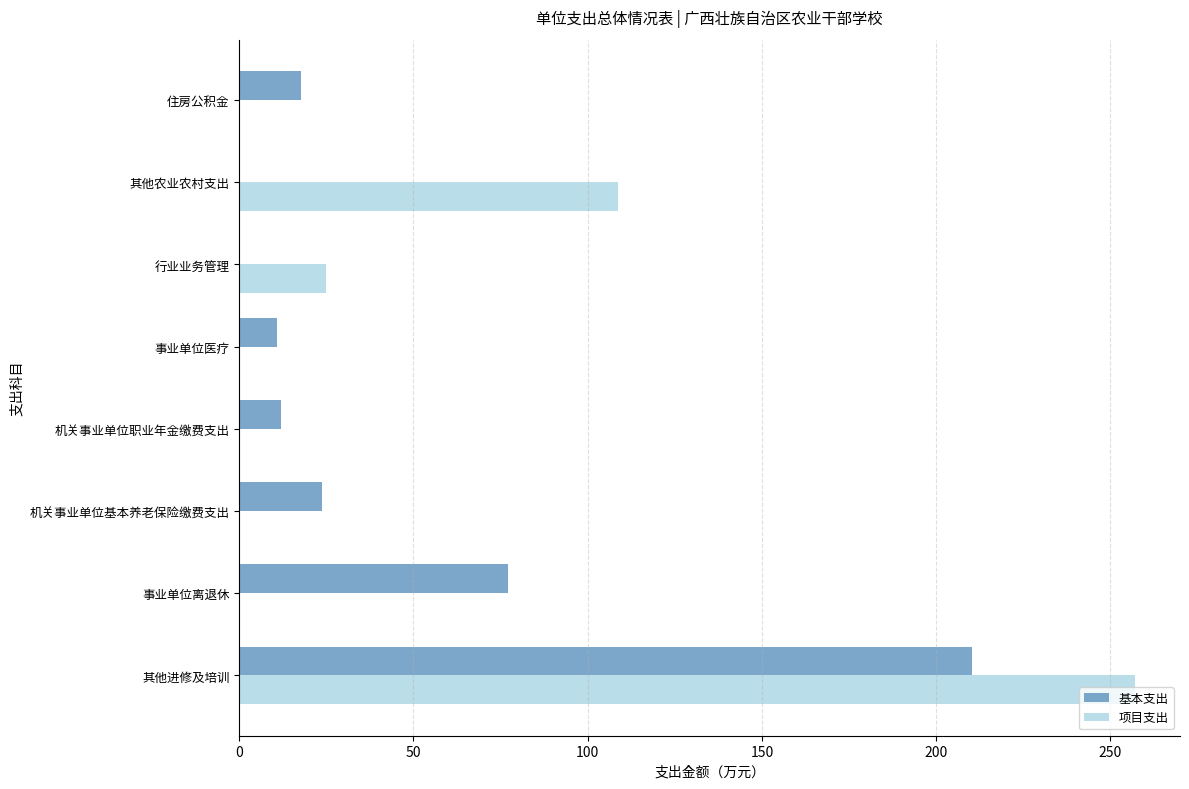

At which category is the sum across all series the highest?

其他进修及培训